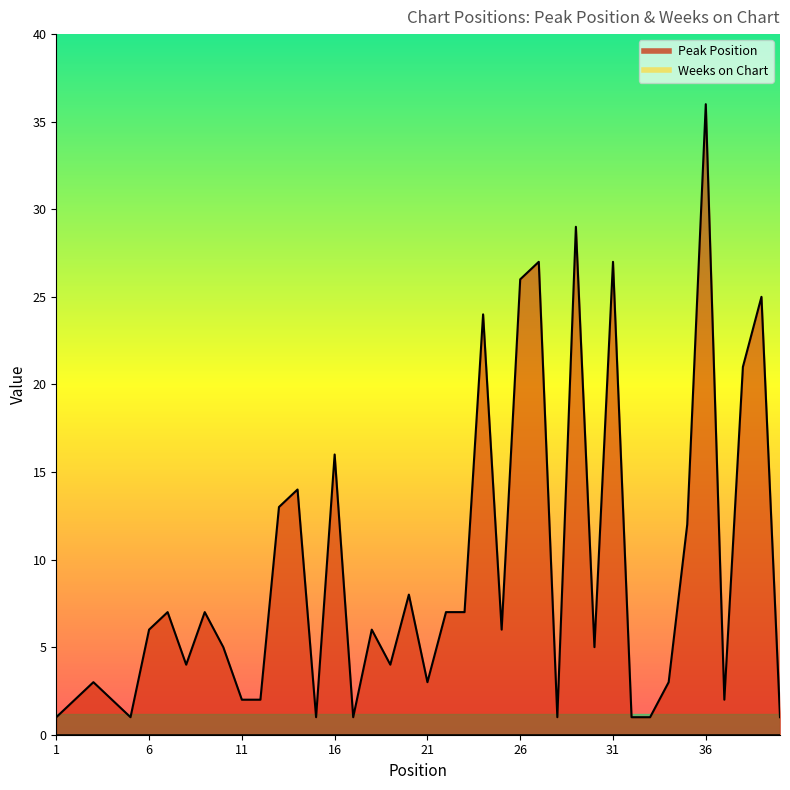

Where is the data nearest to the value 18?

16